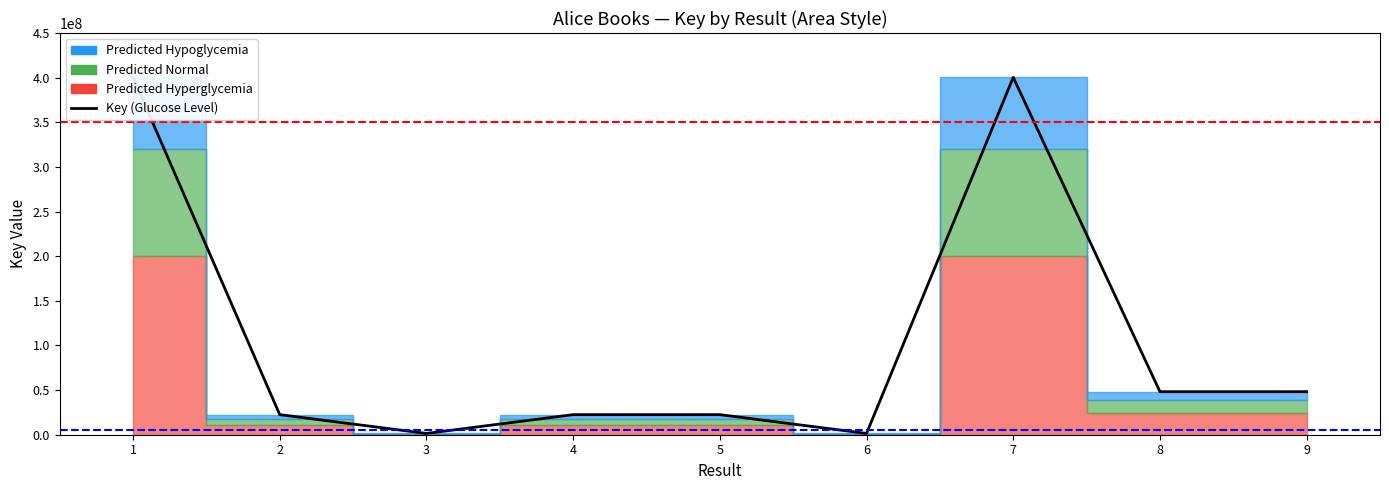

What is the sum of all values?

967348049